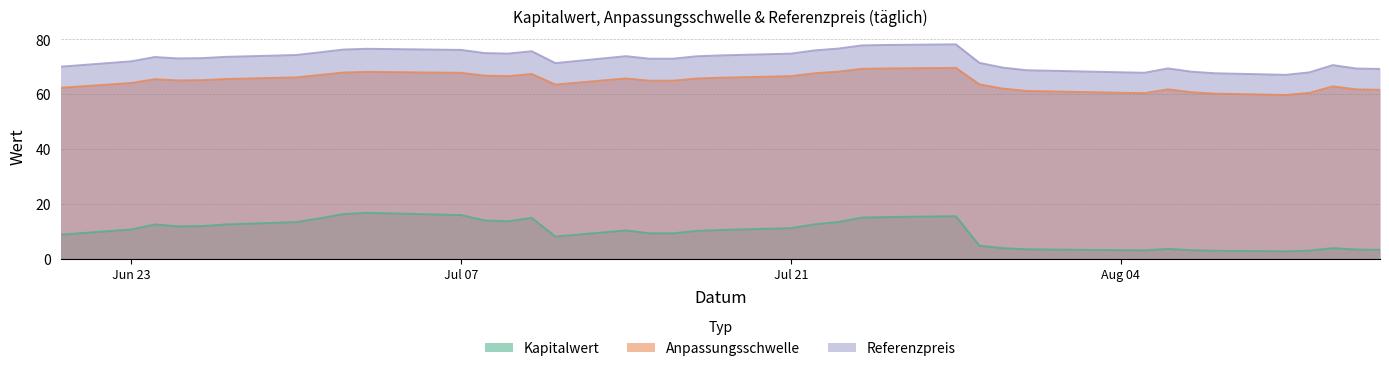

Which series has the largest total across all categories?

Referenzpreis